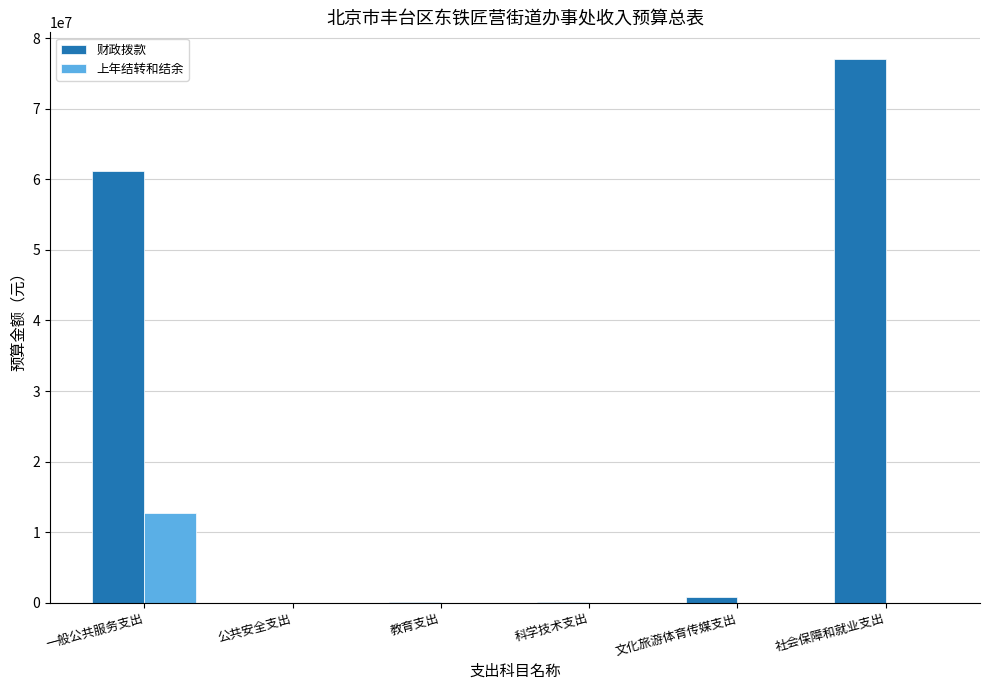

At which label does 上年结转和结余 reach its peak?

一般公共服务支出